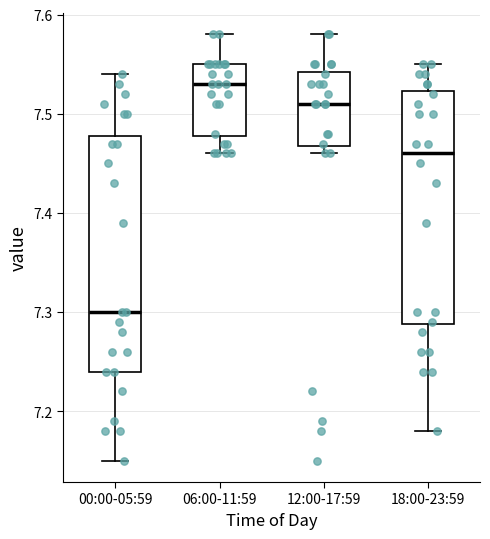

Reading left to right, read every box against the y-axis: the position of its median line, the range the box covers, and the ends of its whiskers. The values are not printed on the chart, so give them approximately, as read against the axis.

00:00-05:59: median 7.30, box 7.24 to 7.48, whiskers 7.15 to 7.54
06:00-11:59: median 7.53, box 7.48 to 7.55, whiskers 7.46 to 7.58
12:00-17:59: median 7.51, box 7.47 to 7.54, whiskers 7.46 to 7.58
18:00-23:59: median 7.46, box 7.29 to 7.52, whiskers 7.18 to 7.55